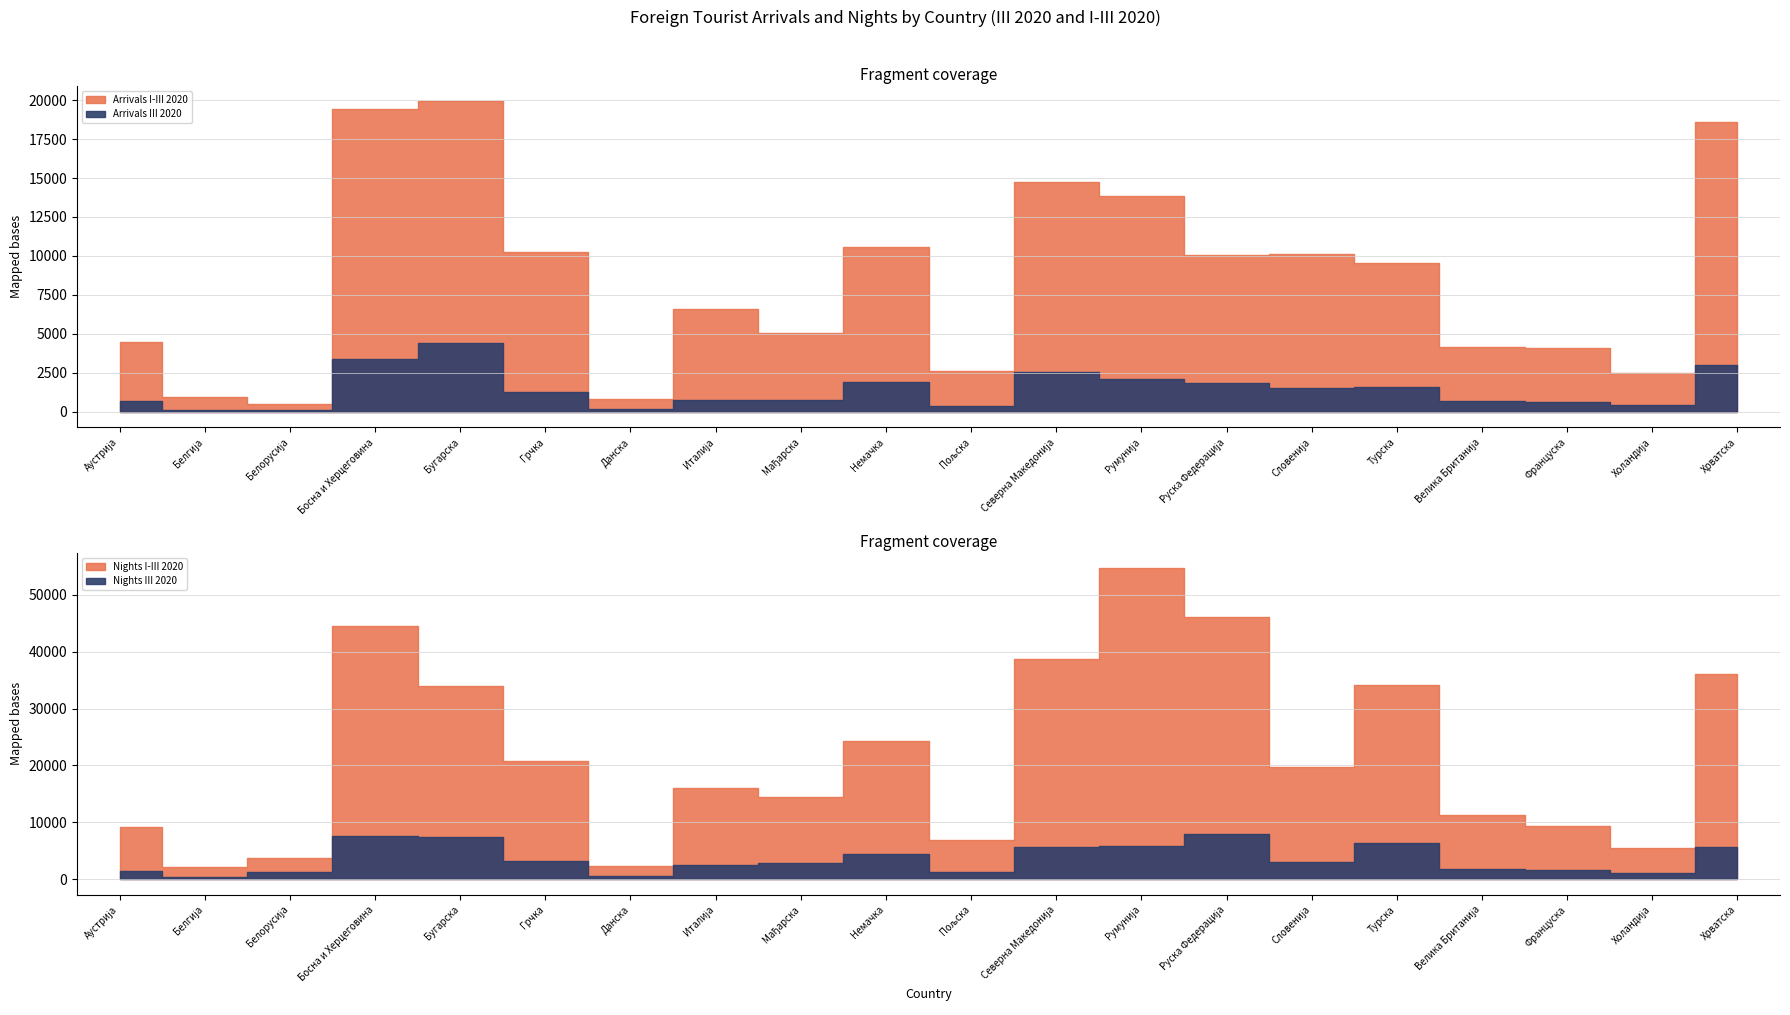

At how many categories does at least one series exceed 3925?

17